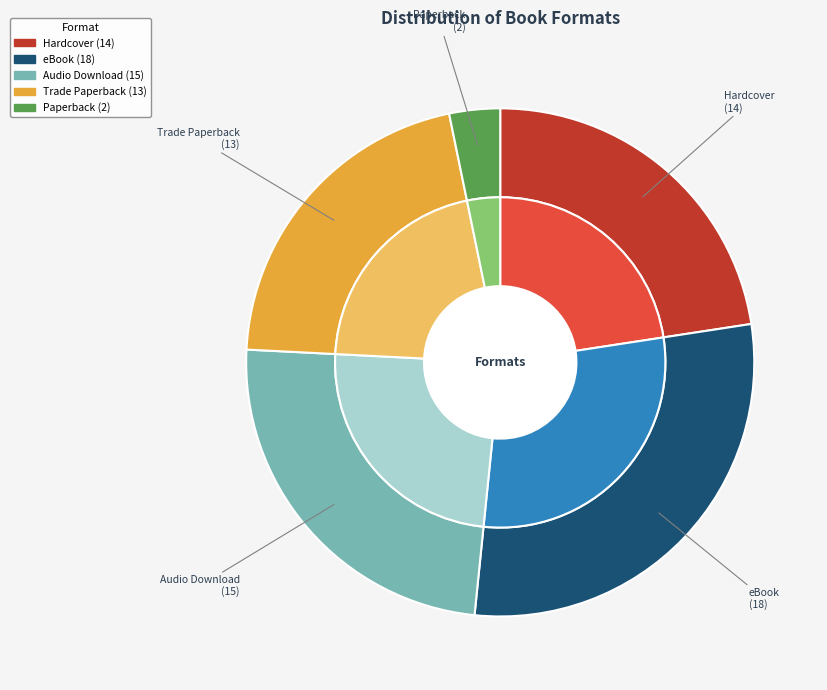

The Paperback slice represents 1% of the pie. True or false?

False